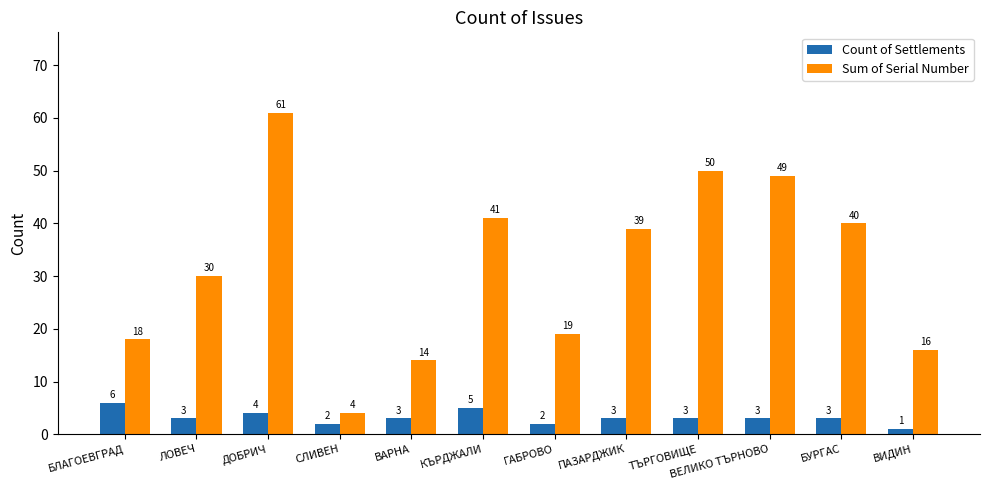

What position from the left is СЛИВЕН?

4